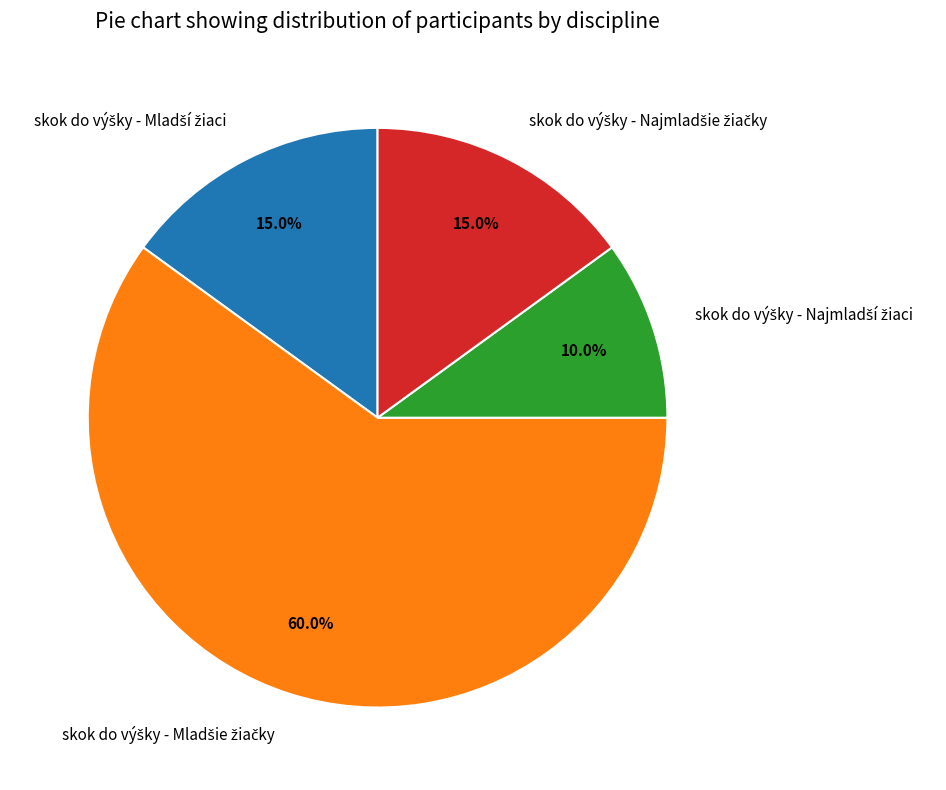

Is there any slice that represents more than half of the pie?

Yes